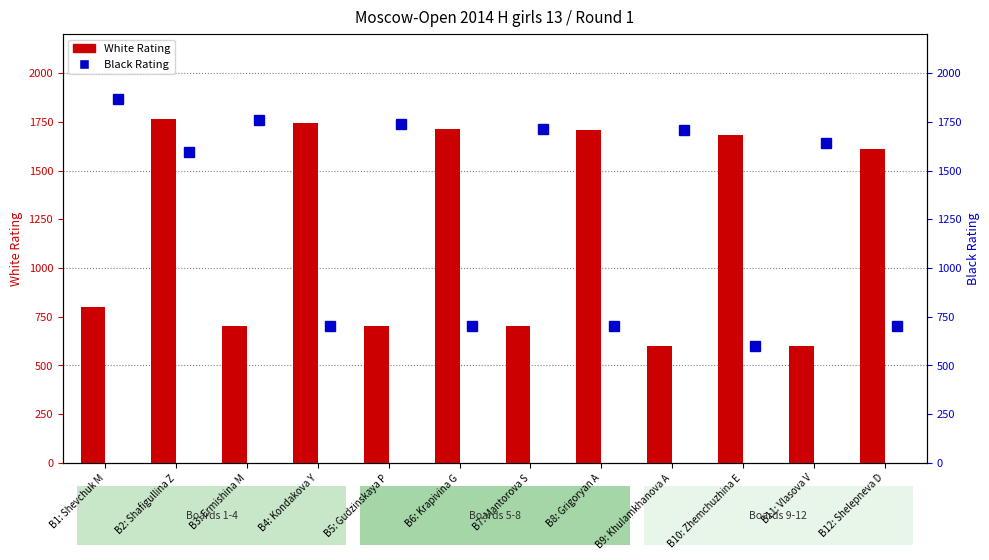

Between B11: Vlasova V and B12: Shelepneva D, which is larger?

B12: Shelepneva D